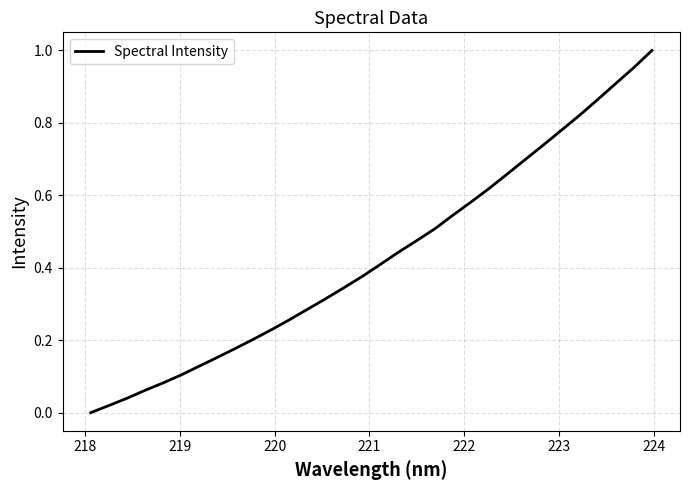

What is the difference between the maximum and second lowest values?

1.0